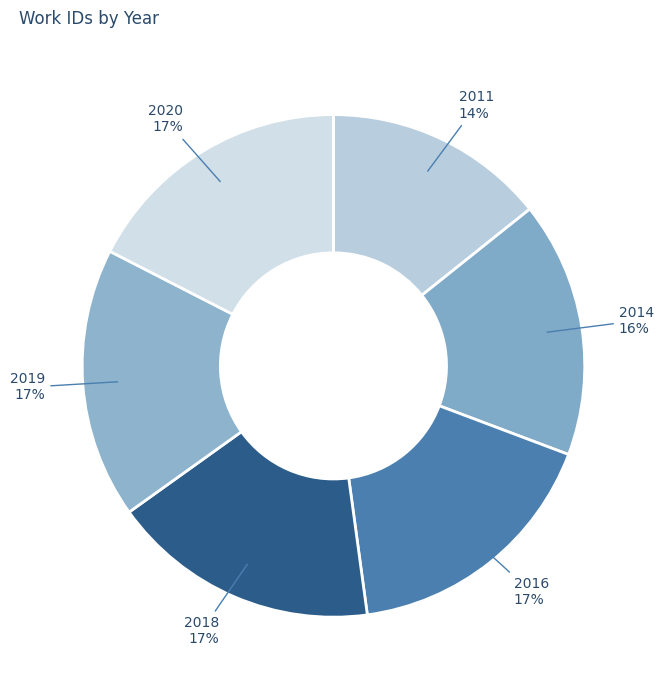

Does 2019 represent more than half of the total?

No